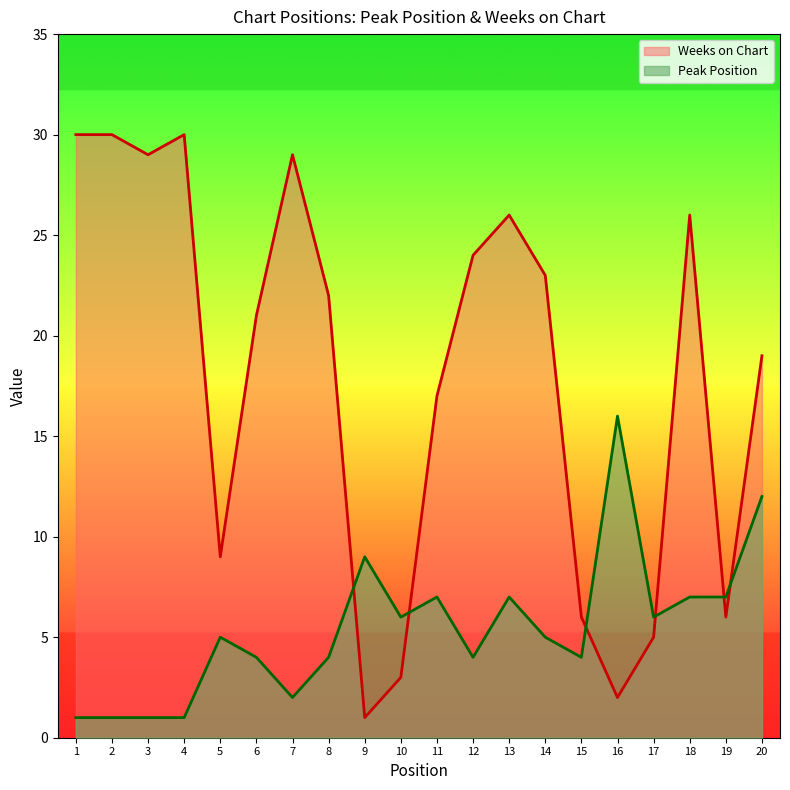

Between 18 and 6, which is larger?

18